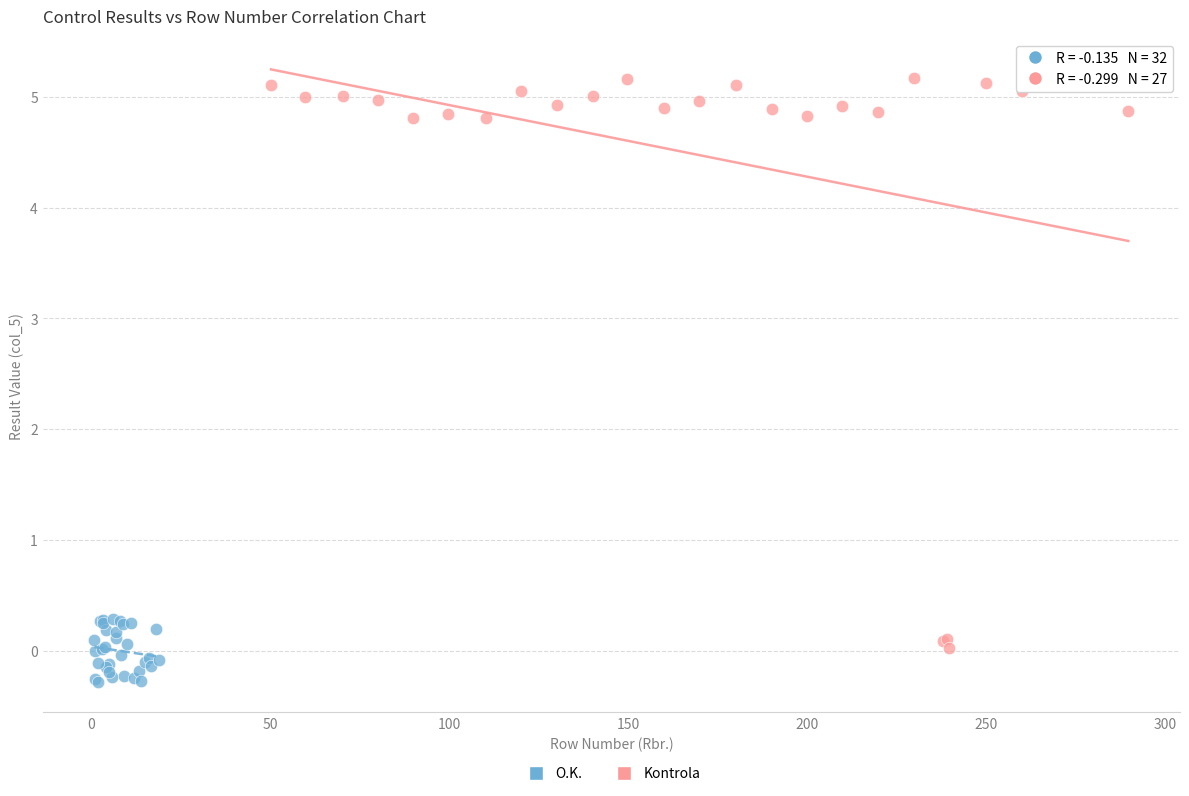

Which series has the largest Y range (max minus min)?

Kontrola